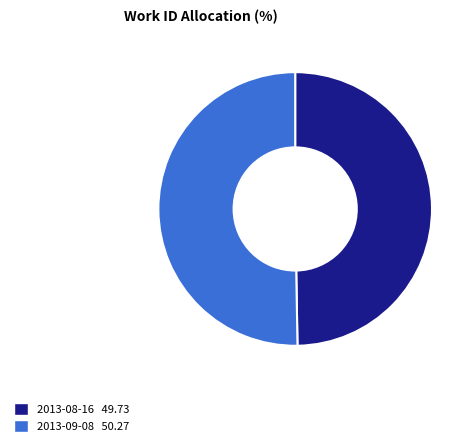

Count the number of slices in the pie.

2